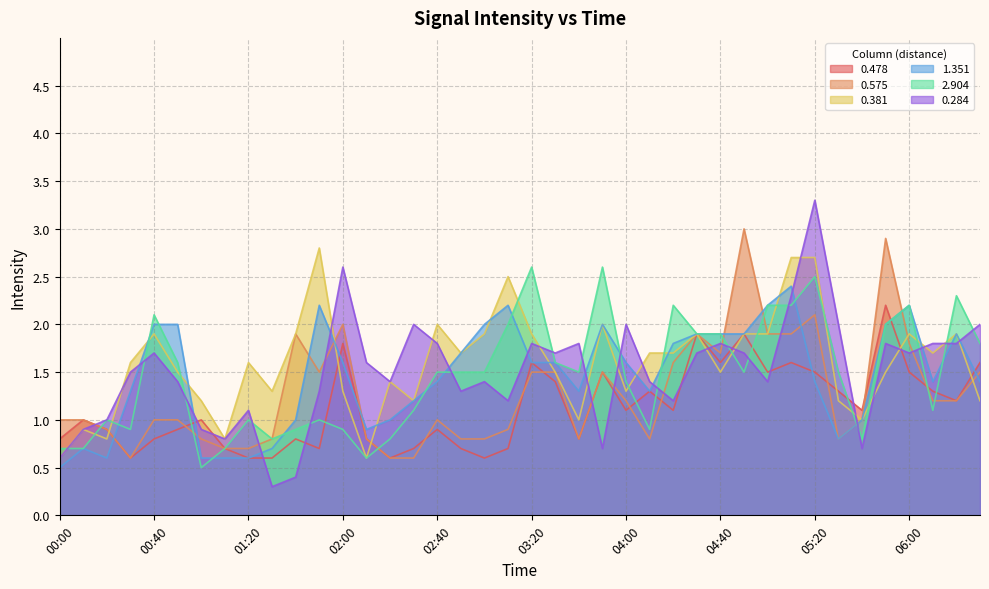

Between 02:50 and 05:40, which is larger?

05:40